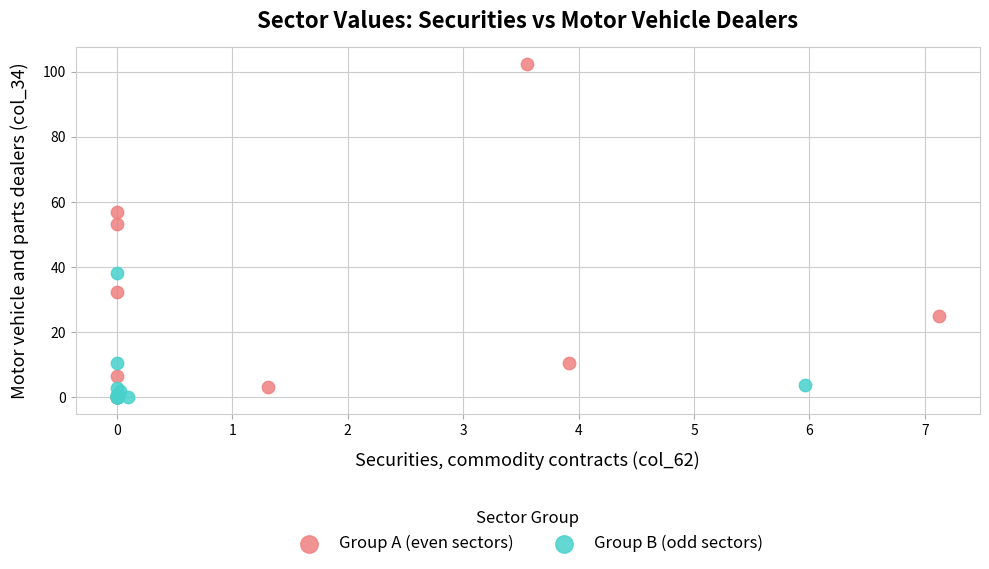

What are all the series names shown in the legend?

Group A (even sectors), Group B (odd sectors)